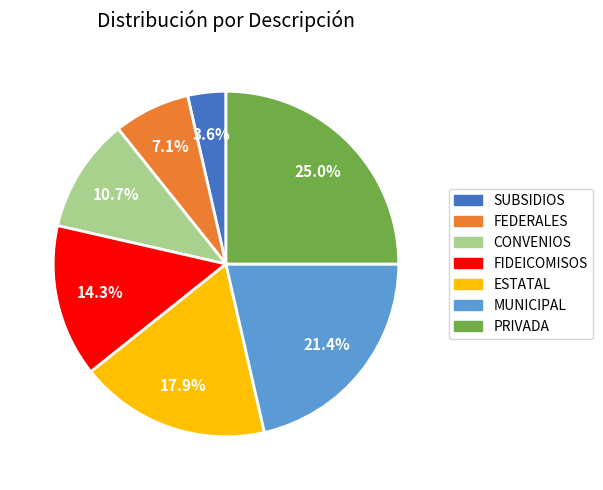

How many segments does this pie chart have?

7